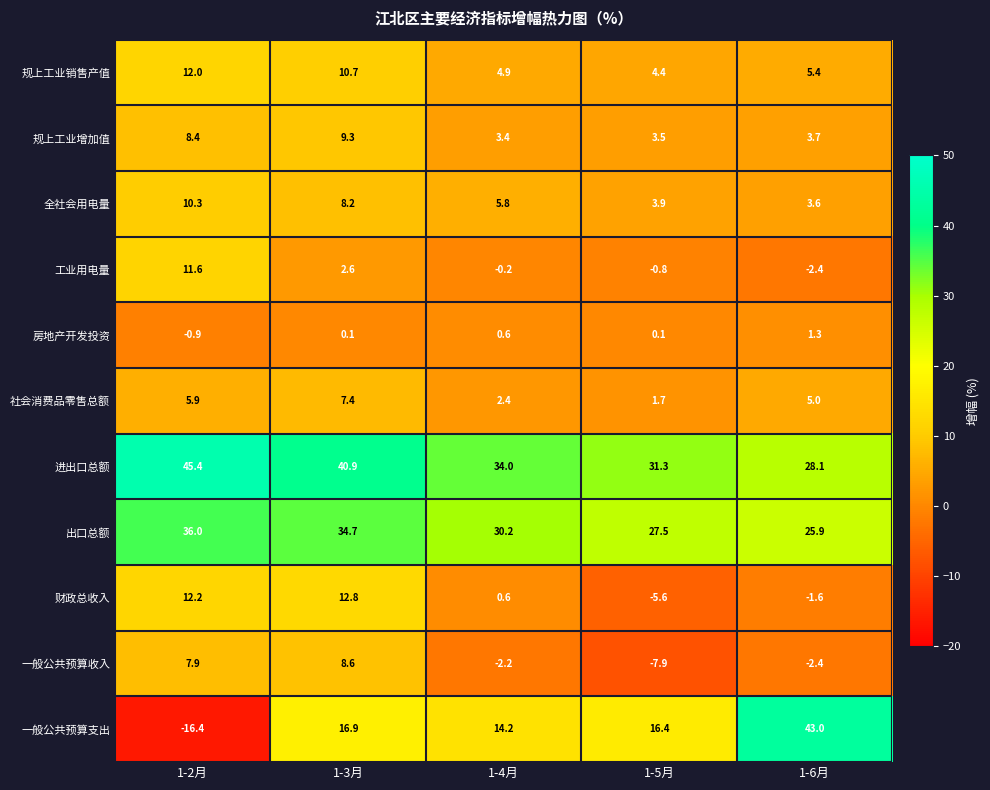

What is the difference between the second highest and second lowest values in the 进出口总额 series?

9.6